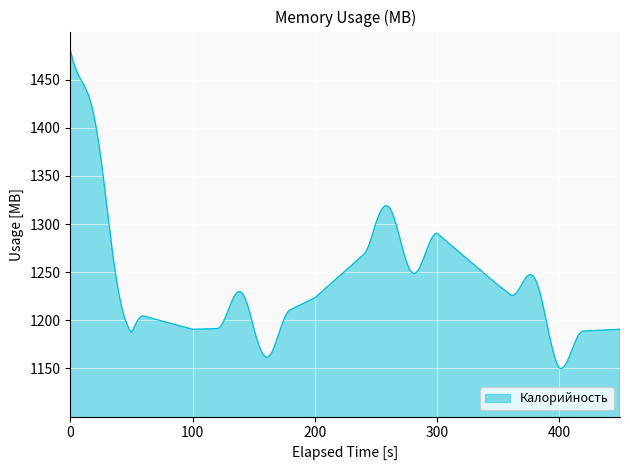

What is the difference between the maximum and minimum values?

330.0